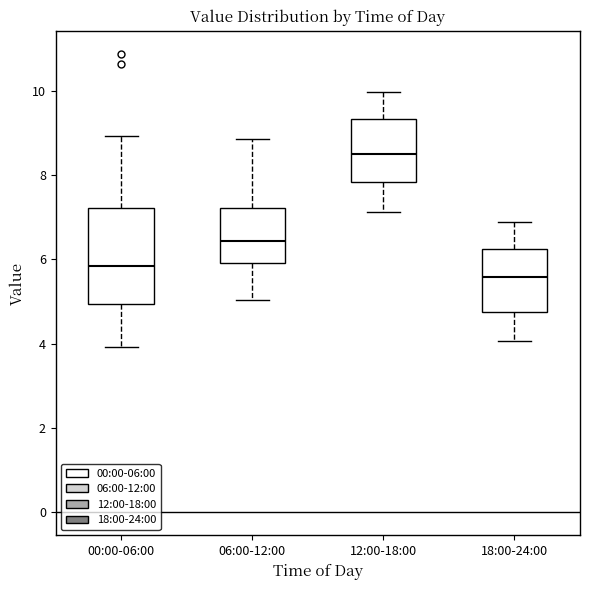

Which box has the lowest median line?

18:00-24:00